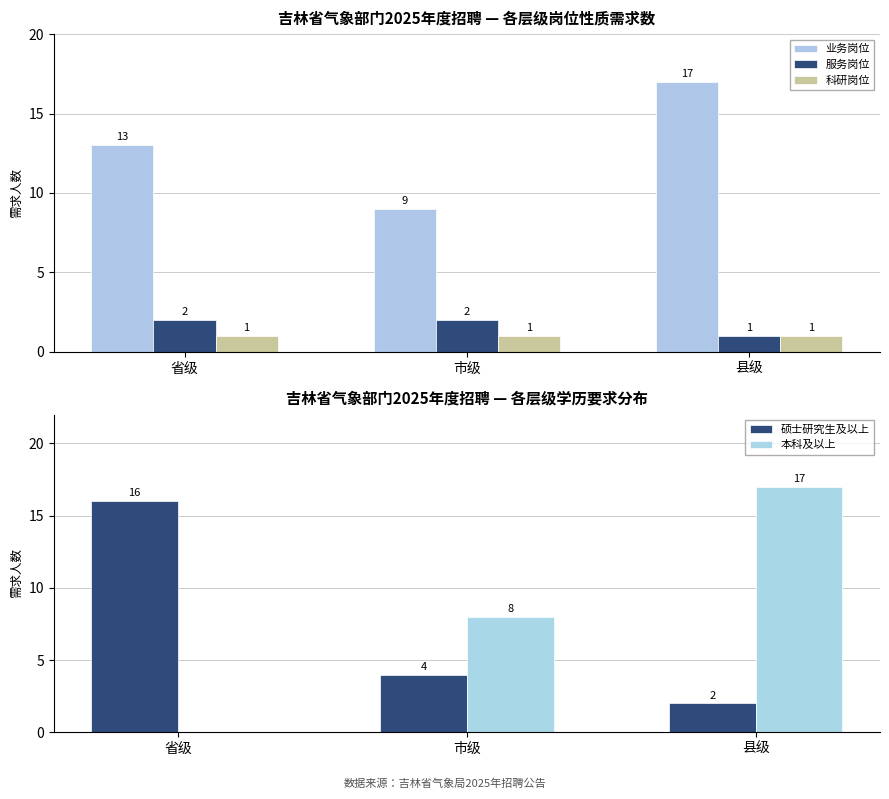

The 业务岗位 series shows 17 at 县级. True or false?

True